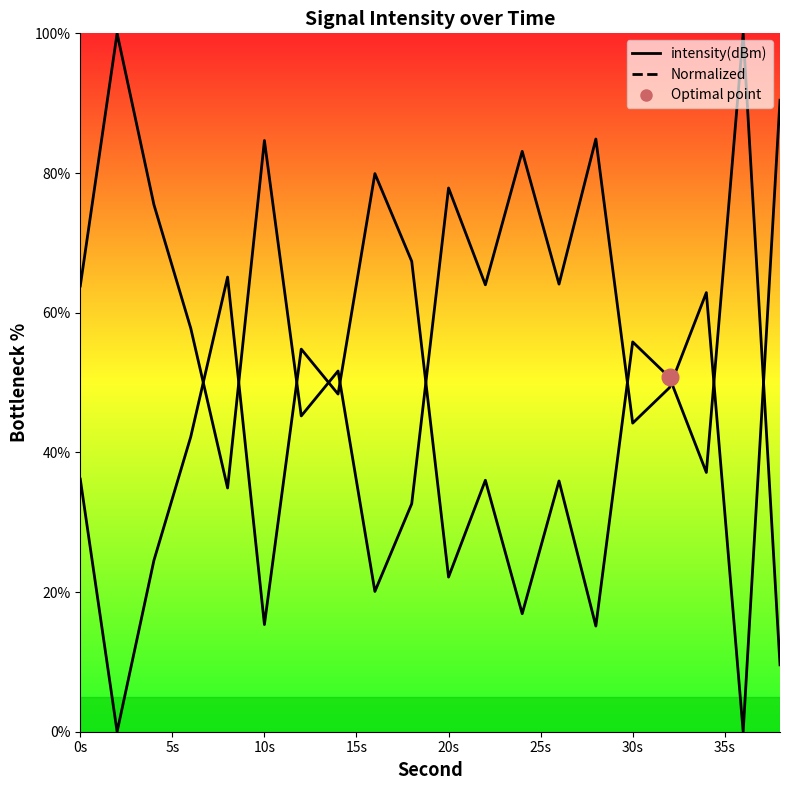

Reading right to left, what are all the values shown in this chart?

Curve 1: 9.6	100.0	37.1	50.7	55.8	15.1	35.9	16.9	36.0	22.1	67.4	79.9	48.3	54.8	15.3	65.1	42.2	24.5	0.0	36.2
Curve 2: 90.4	0.0	62.9	49.3	44.2	84.9	64.1	83.1	64.0	77.9	32.6	20.1	51.7	45.2	84.7	34.9	57.8	75.5	100.0	63.8